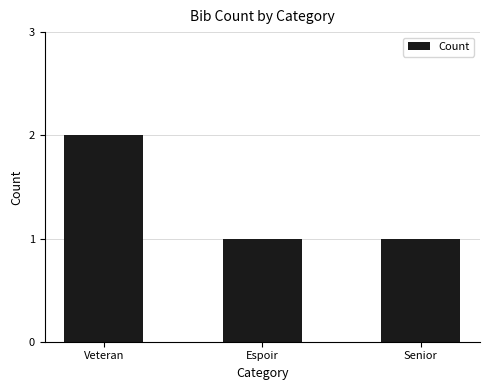

Reading left to right, extract all data points from this chart.

2	1	1